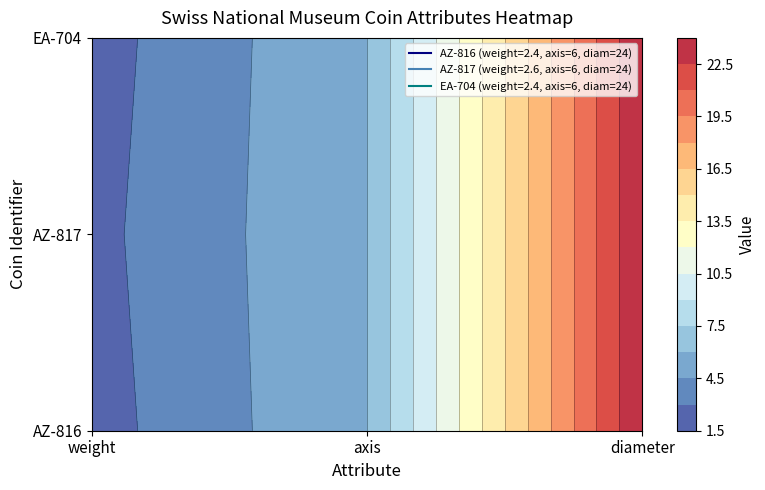

Is the value of AZ-816 at axis greater than the value of EA-704 at diameter?

No